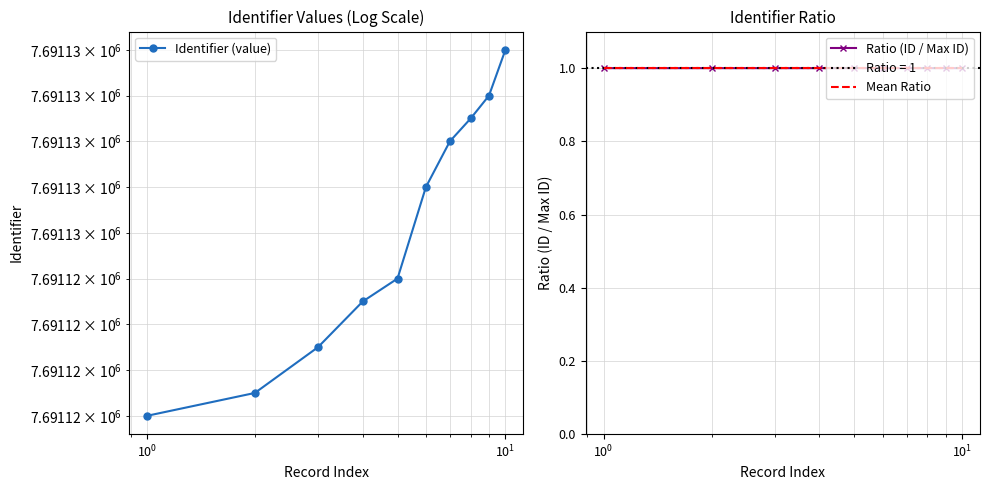

What is the lowest value of the Mean Ratio series?

1.0